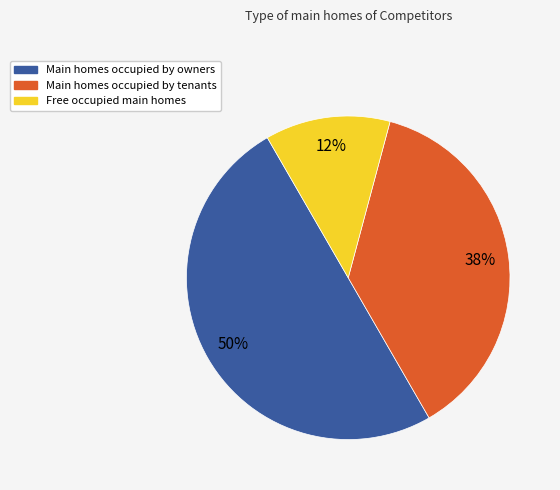

To the nearest percent, what is the average slice percentage?

33%